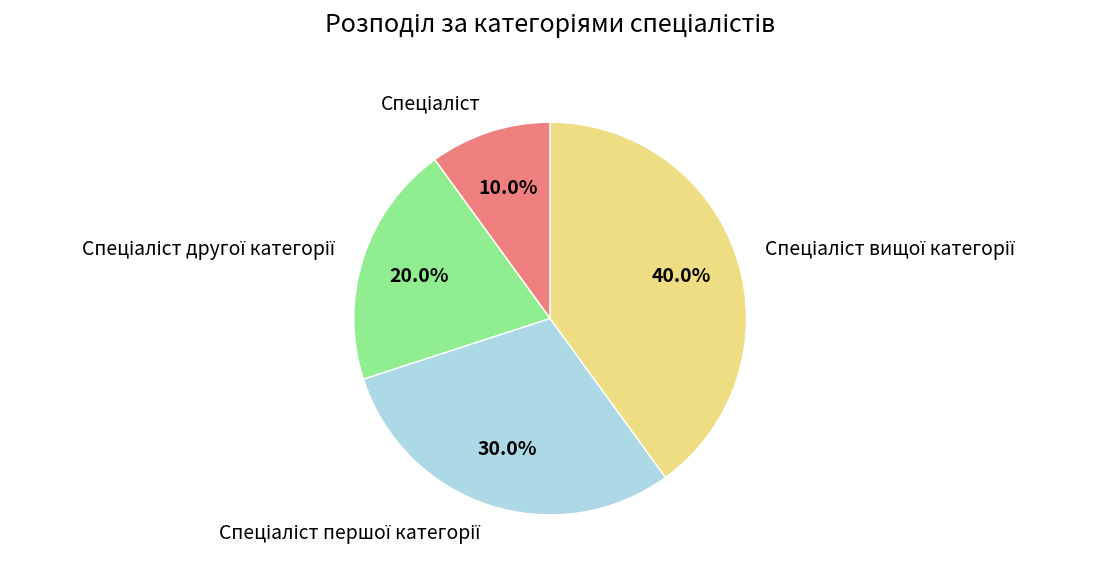

Is there any slice that represents more than half of the pie?

No